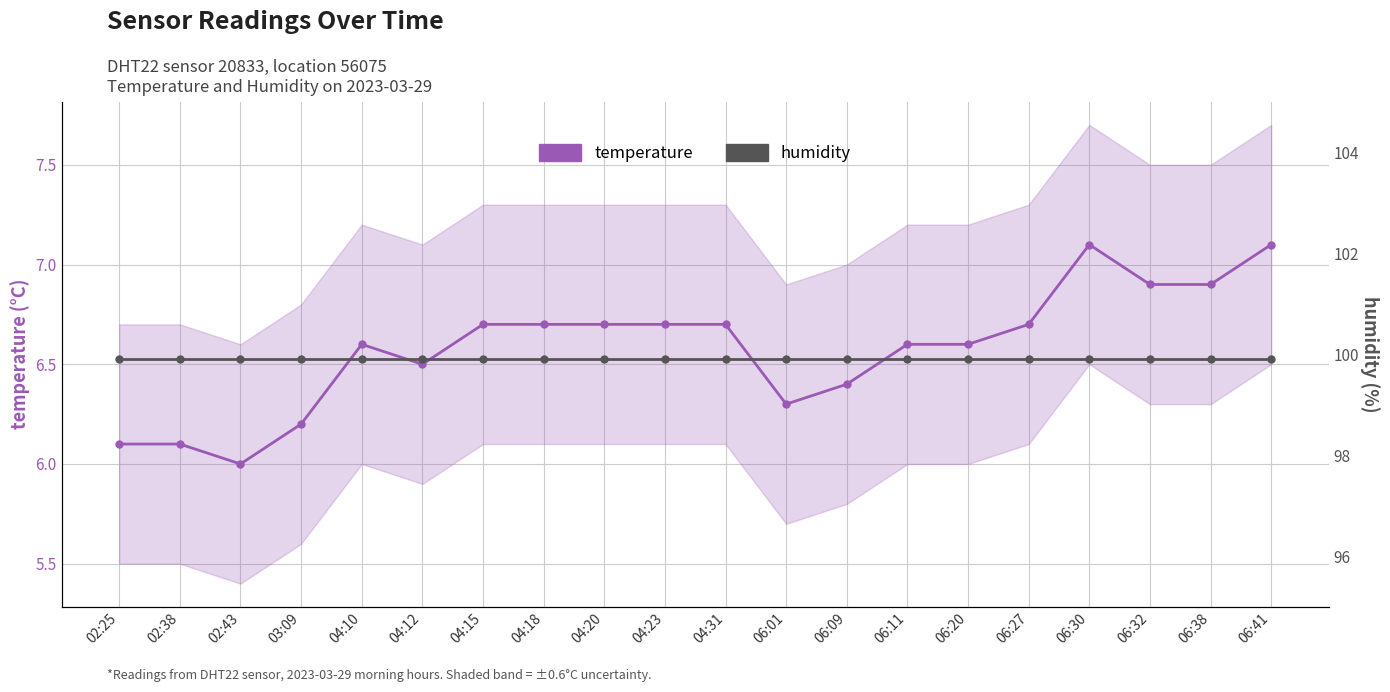

How many distinct data groups are displayed?

2